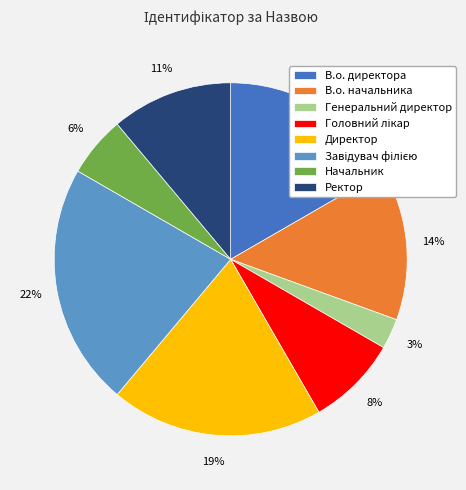

To the nearest percent, what is the difference between the largest and smallest slice percentages?

19%